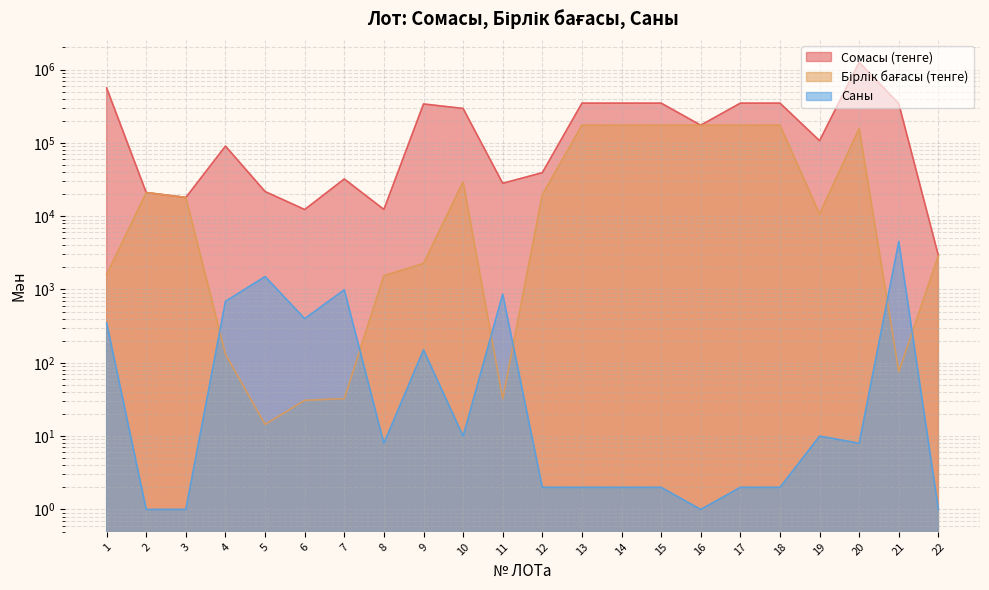

How many data points in Бірлік бағасы (тенге) are less than 18000?

11